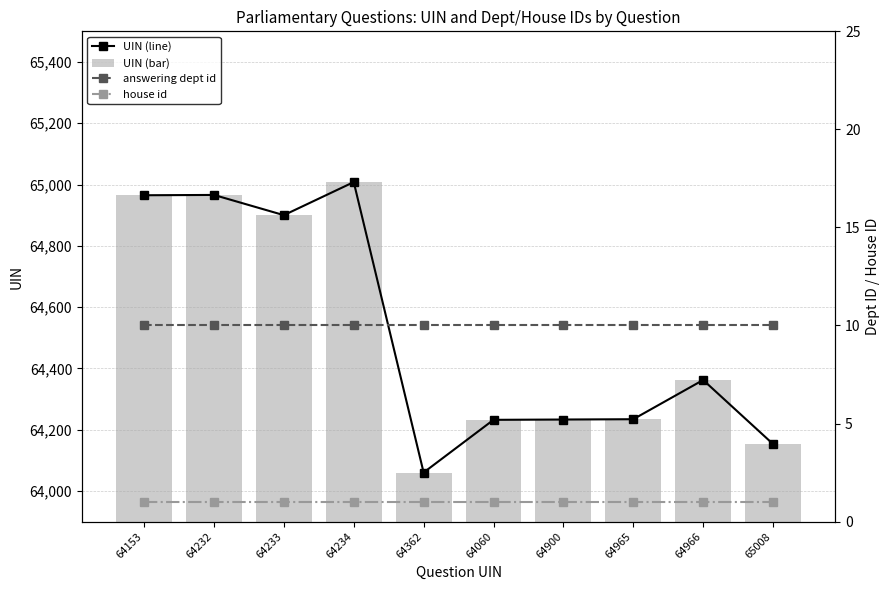

Is the value of UIN (bar) at 64232 greater than the value of answering dept id at 64153?

Yes